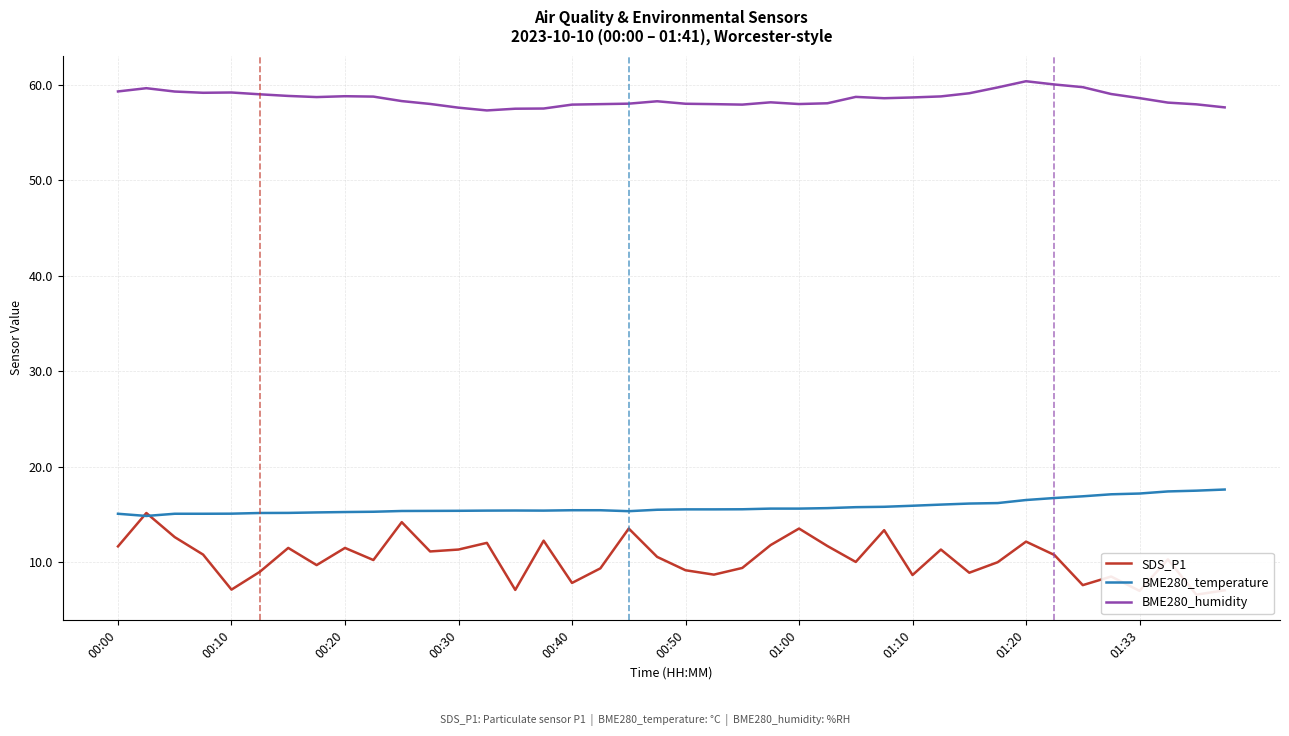

What is the highest value of the BME280_humidity series?

60.4